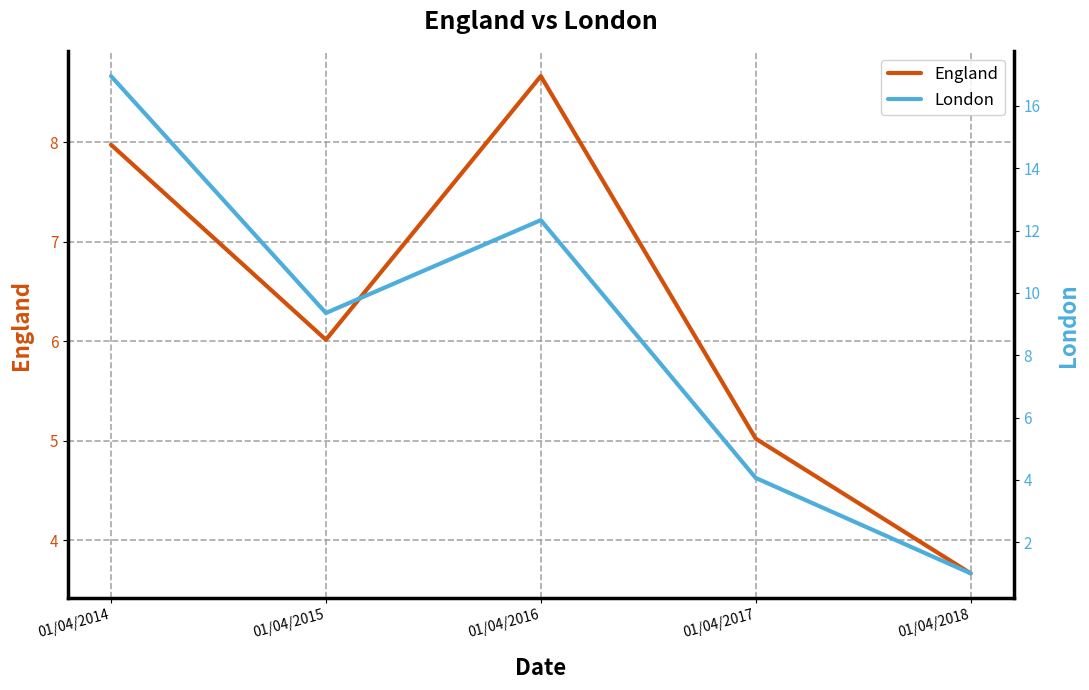

Reading right to left, extract all data points from this chart.

England: 01/04/2018=3.7	01/04/2017=5.0	01/04/2016=8.7	01/04/2015=6.0	01/04/2014=8.0
London: 01/04/2018=1.0	01/04/2017=4.1	01/04/2016=12.3	01/04/2015=9.4	01/04/2014=17.0